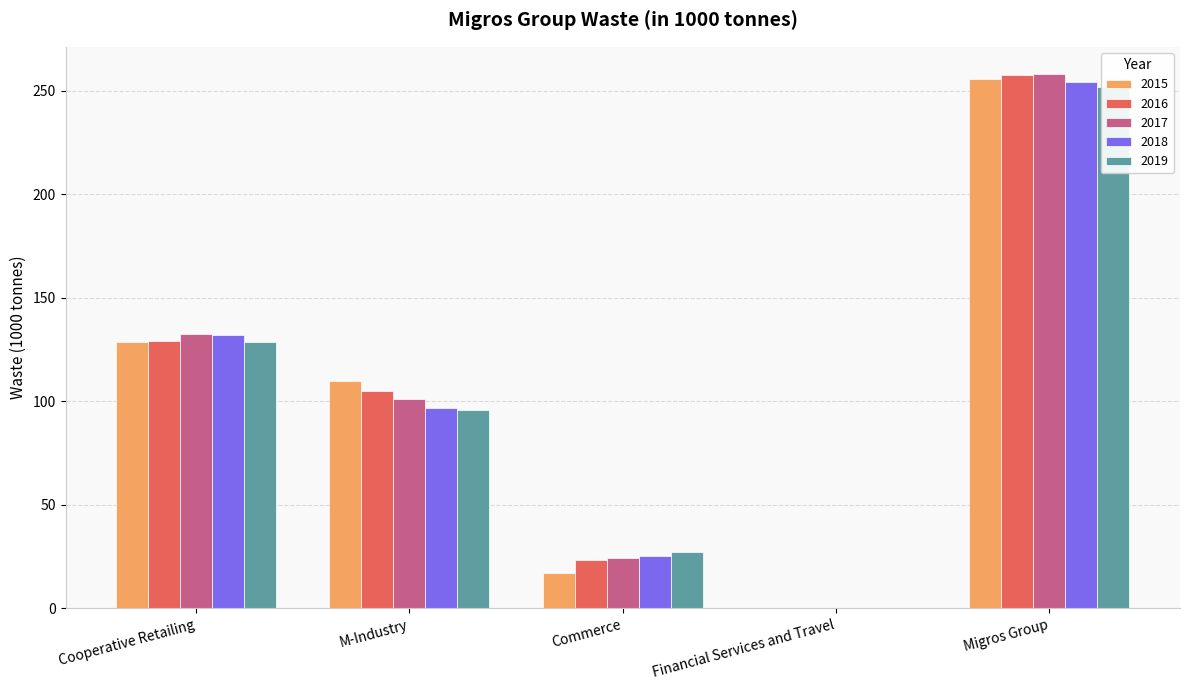

What is the approximate value of 2016 at M-Industry?

105.1